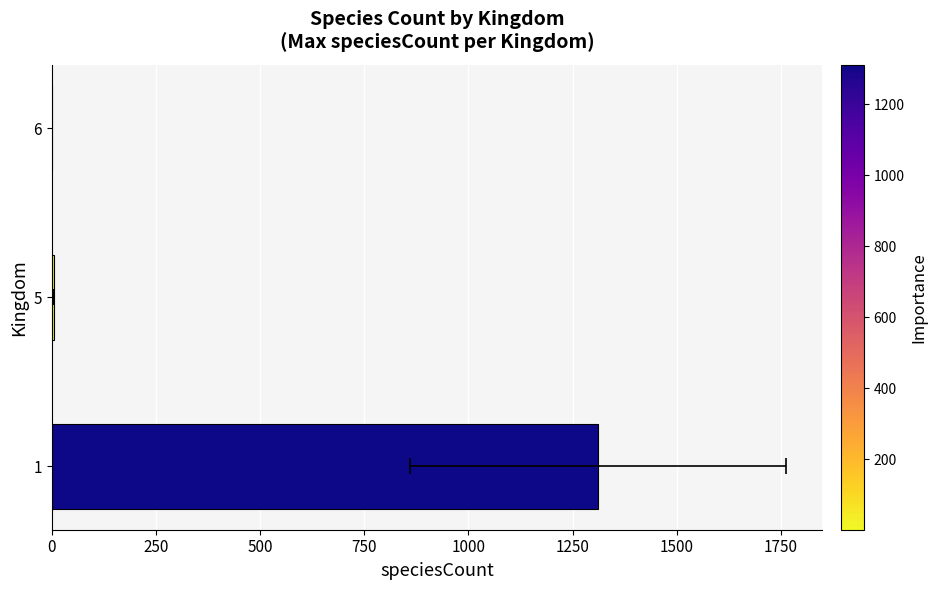

How many data points does each series have?

3